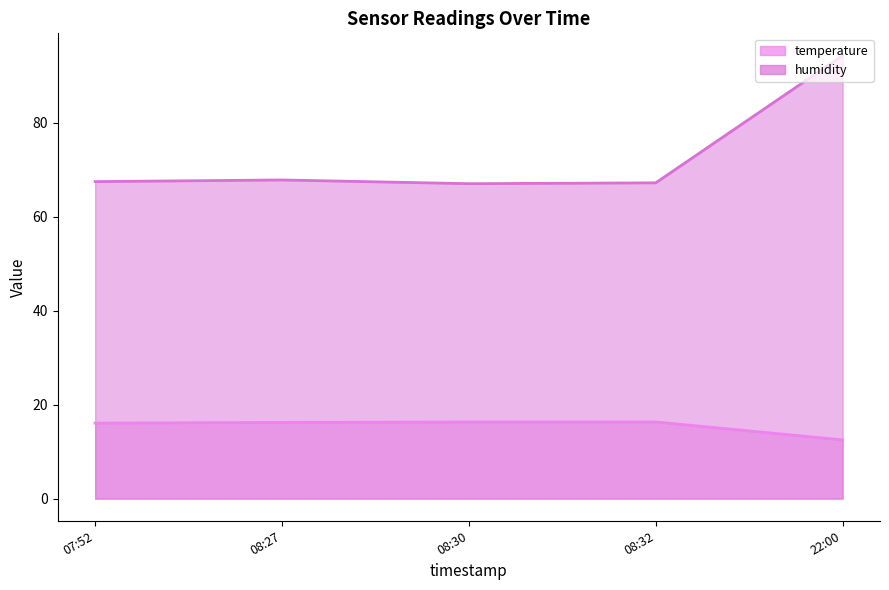

Rank the series by their average value, from lowest to highest.

temperature, humidity